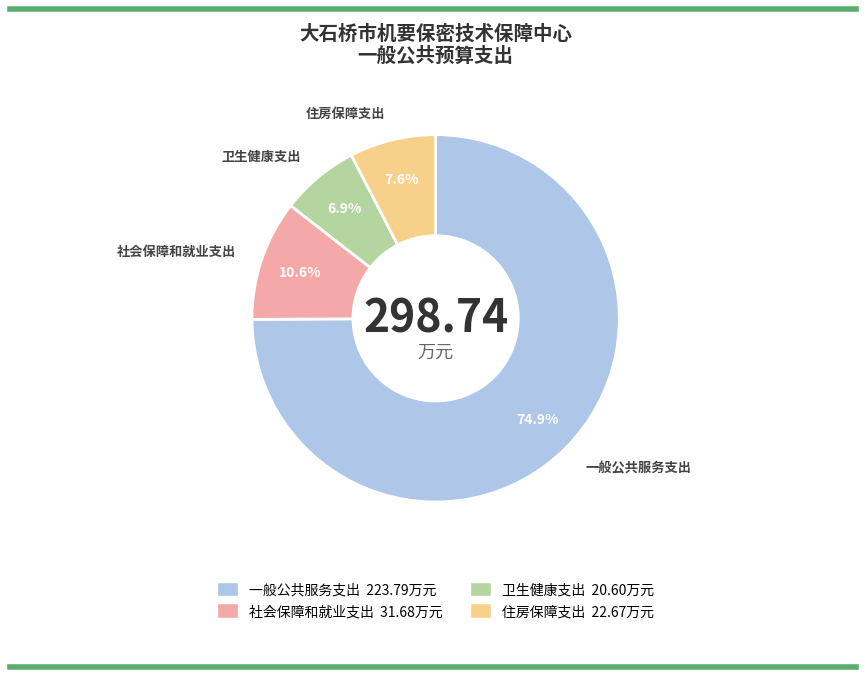

What is the largest slice in the pie chart?

一般公共服务支出